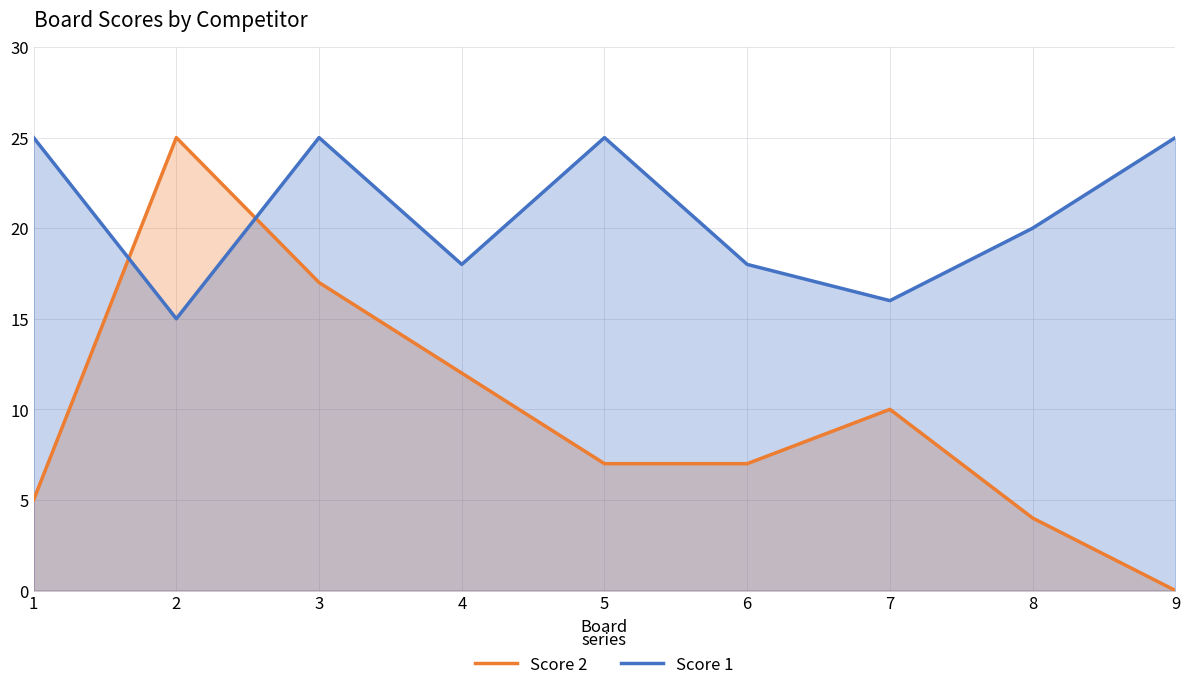

Which label corresponds to the largest value in the chart?

2